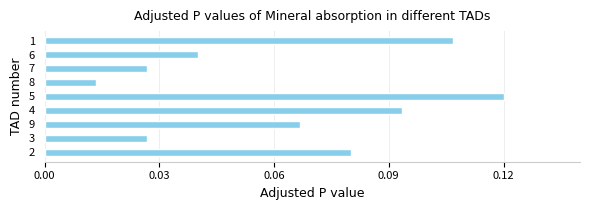

What is the sum of all values?

0.6